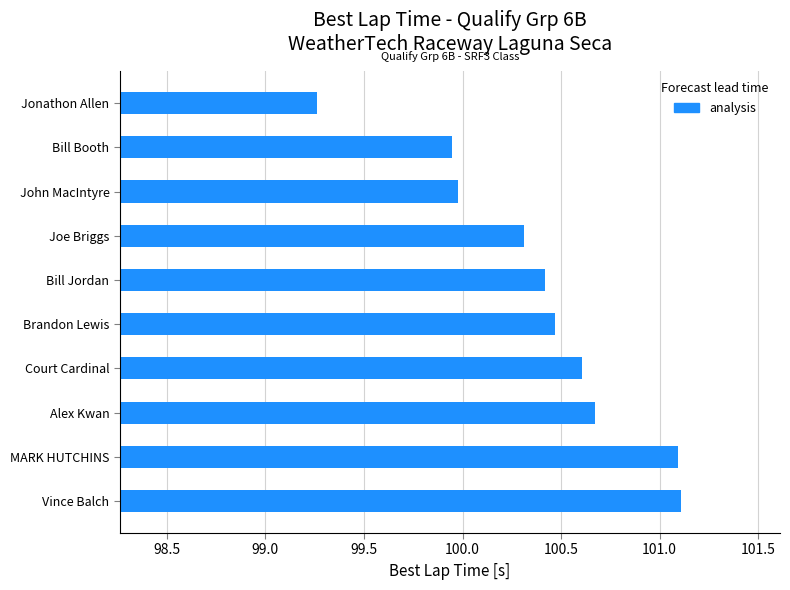

What is the label of the 1st bar from the bottom?

Vince Balch